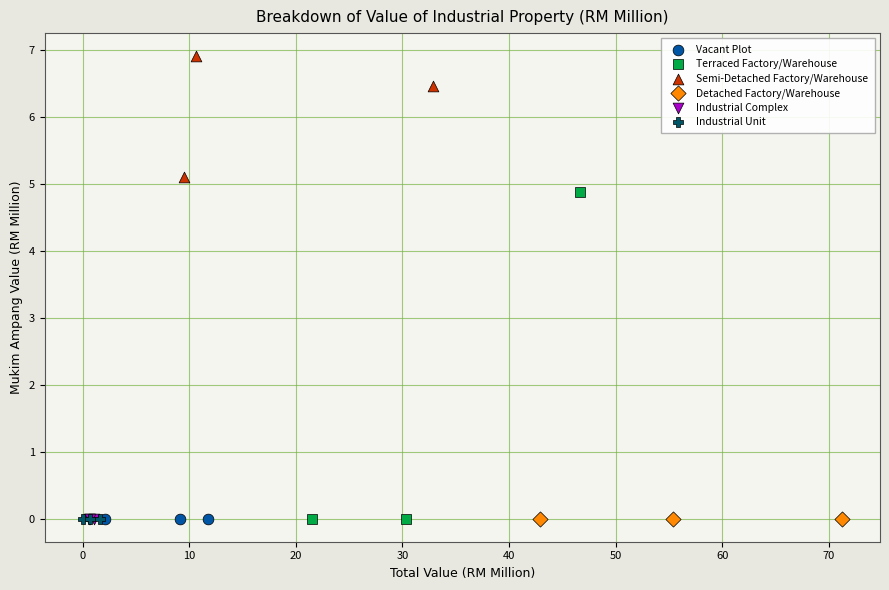

Which series reaches the maximum Y coordinate?

Semi-Detached Factory/Warehouse